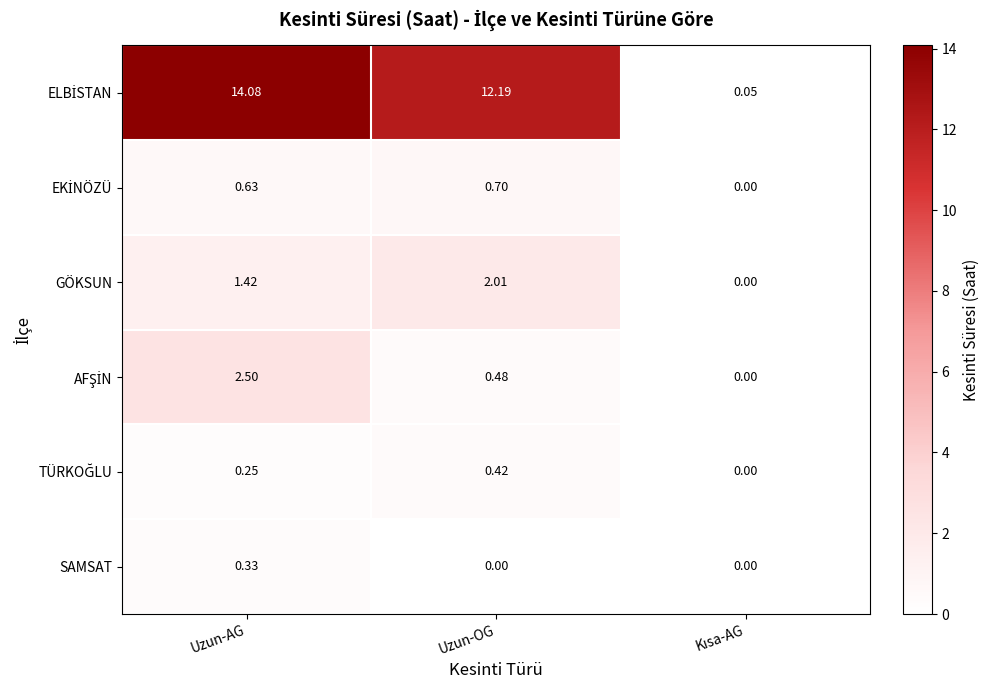

At which category does the chart reach its peak across all series?

Uzun-AG